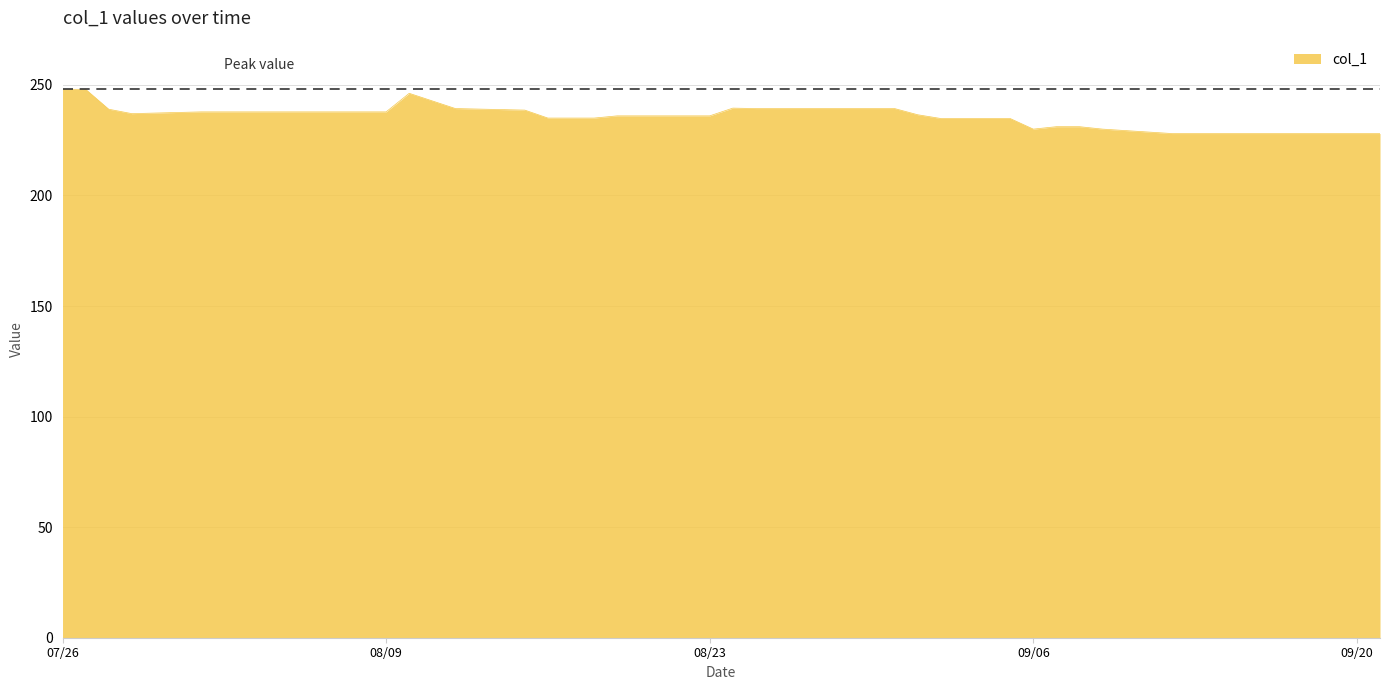

Does the chart have visible grid lines?

Yes